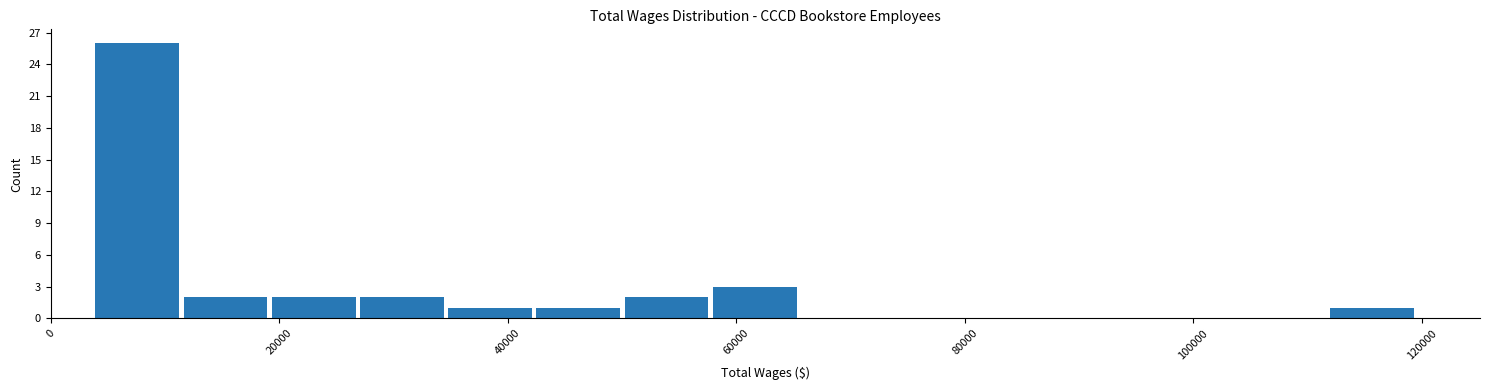

Around what value on the x-axis is the tallest bar? Give the approximate position of its centre, as read against the axis.

8000